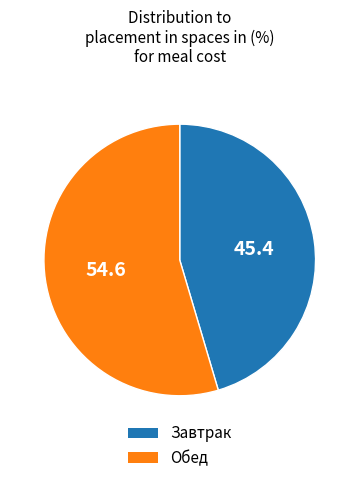

Which slice is the largest?

Обед